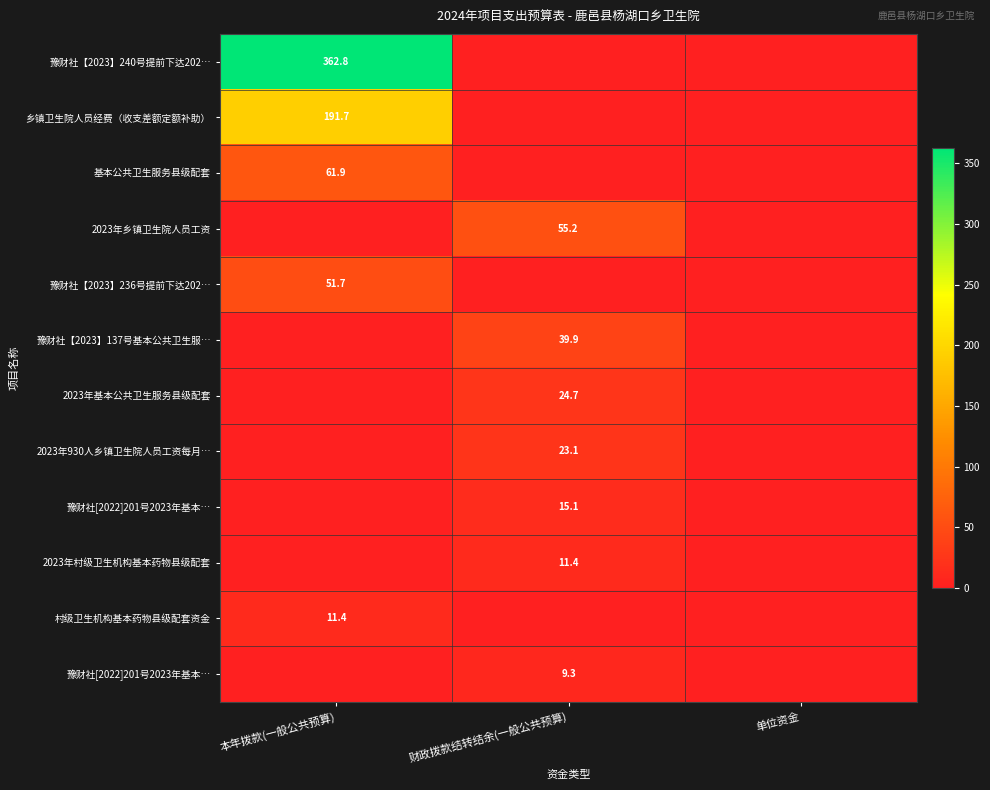

What is the spread (max minus min) of values at 财政拨款结转结余(一般公共预算)?

55.2